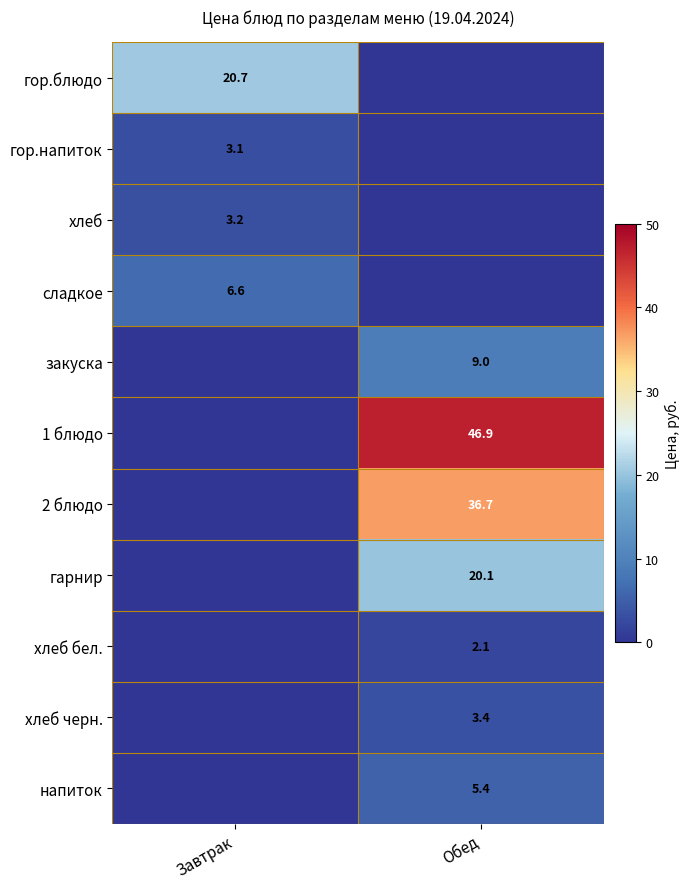

True or false: гор.блюдо has a value of 36.2 at Завтрак.

False